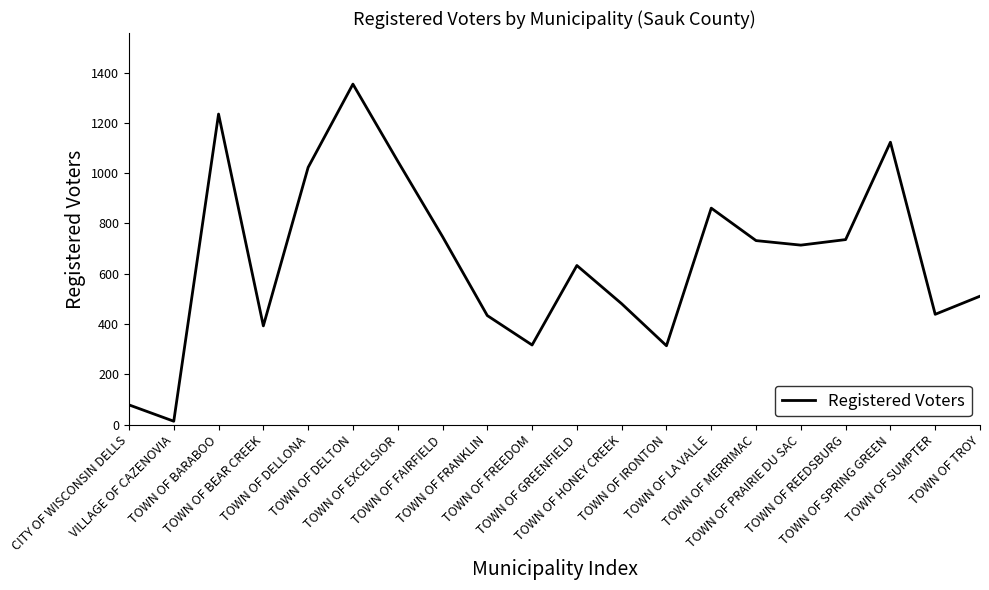

How many lines are shown in the chart?

1